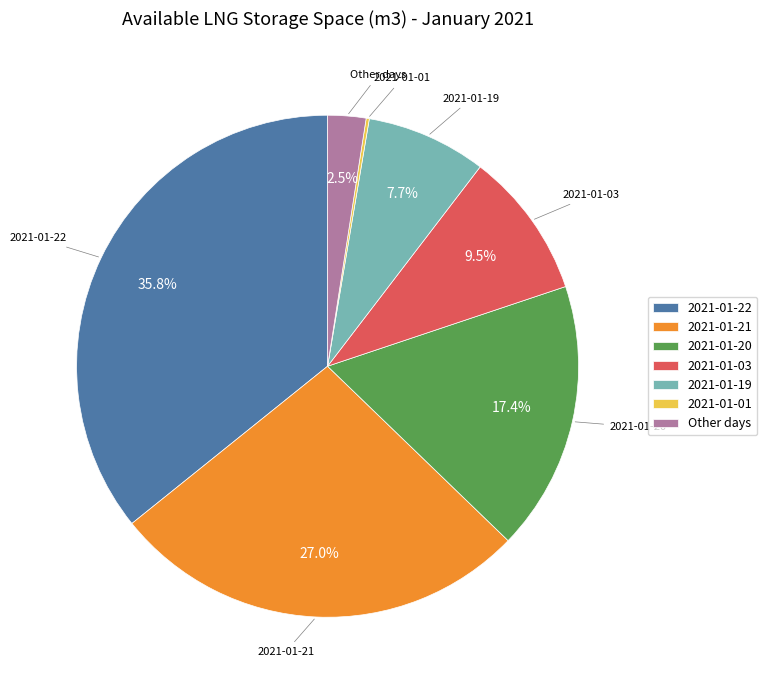

Is the sum of 2021-01-19 and 2021-01-22 greater than half?

No